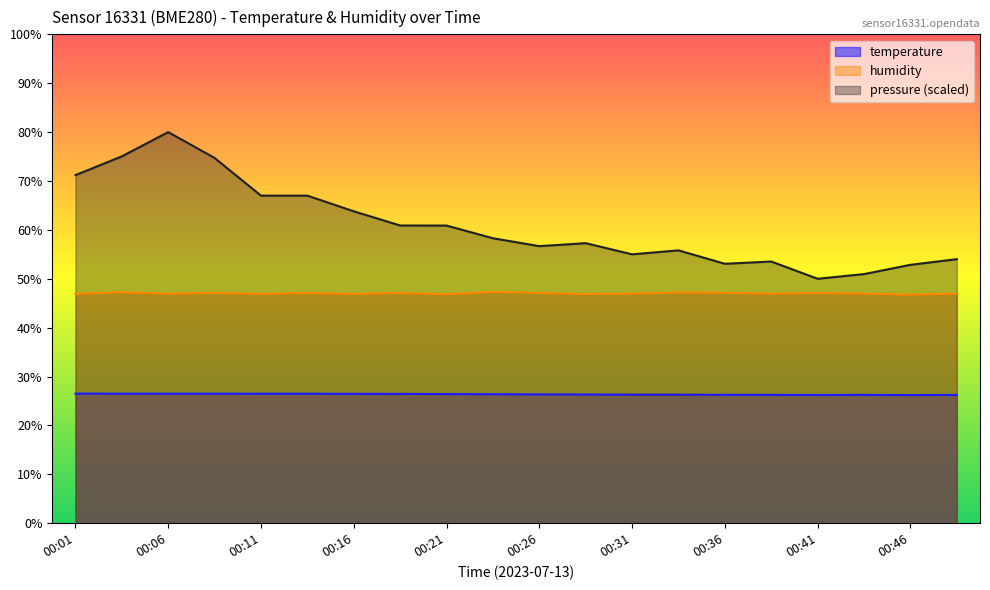

Where is pressure_norm nearest to the value 65?

00:16